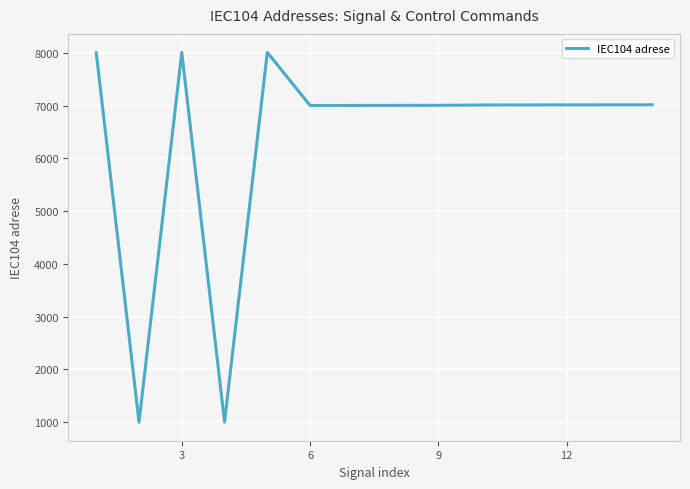

What is the maximum value shown in the chart?

8007